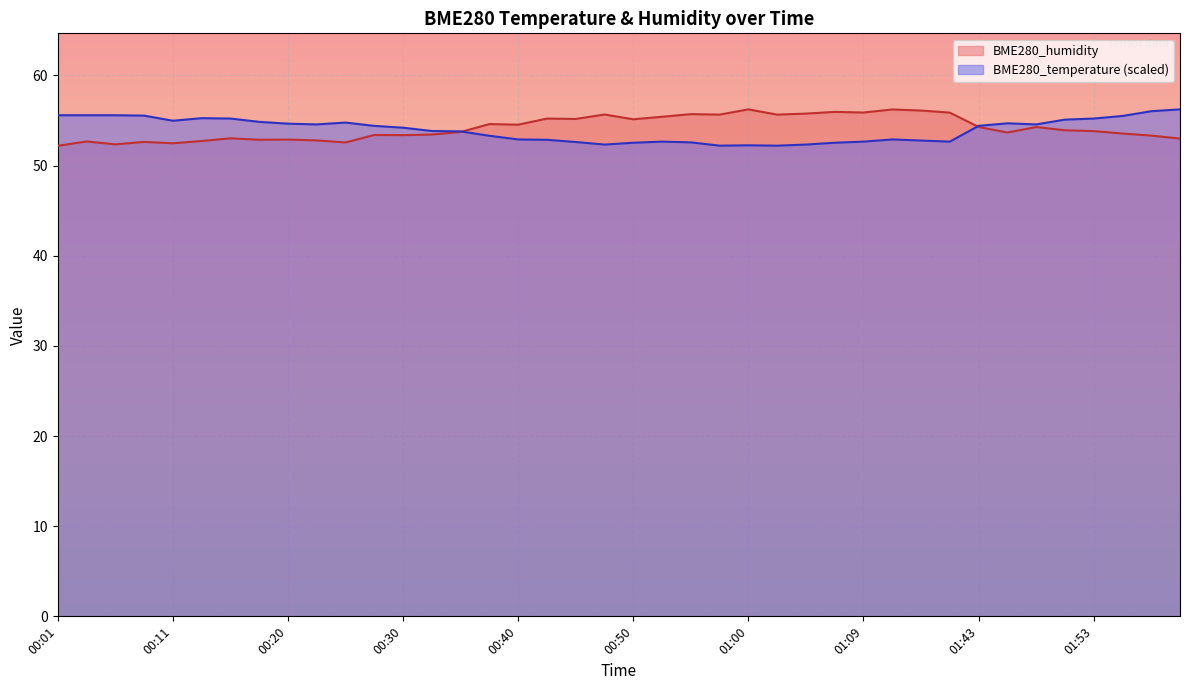

Reading right to left, extract all data points from this chart.

BME280_temperature: 56.2	56.0	55.5	55.2	55.1	54.6	54.7	54.4	52.7	52.8	52.9	52.7	52.5	52.3	52.2	52.3	52.2	52.6	52.7	52.5	52.3	52.6	52.9	52.9	53.3	53.8	53.8	54.2	54.4	54.8	54.6	54.7	54.9	55.2	55.3	55.0	55.5	55.6	55.6	55.6
BME280_humidity: 53.0	53.3	53.6	53.8	53.9	54.3	53.7	54.3	55.9	56.1	56.2	55.9	56.0	55.8	55.7	56.2	55.7	55.7	55.4	55.1	55.7	55.2	55.2	54.5	54.6	53.7	53.5	53.4	53.4	52.6	52.8	52.9	52.9	53.0	52.7	52.5	52.6	52.4	52.7	52.2